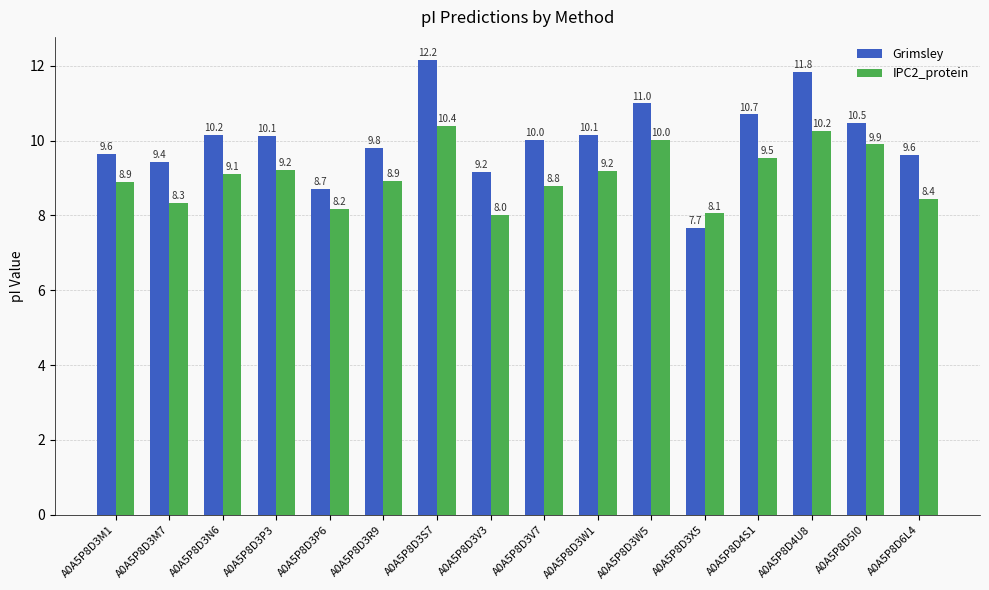

Which series has the widest spread of values?

Grimsley